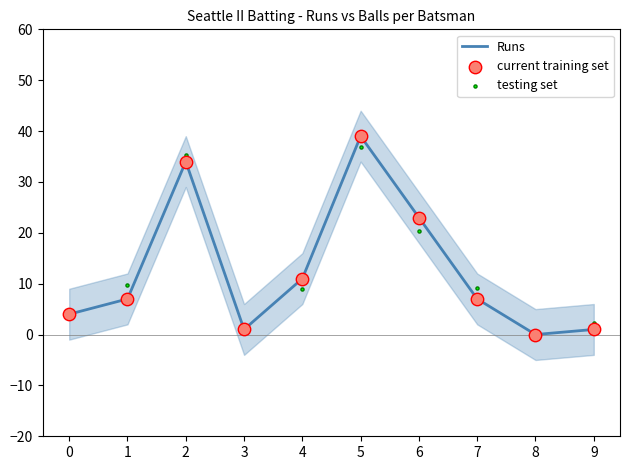

At how many categories does at least one series exceed 34?

2